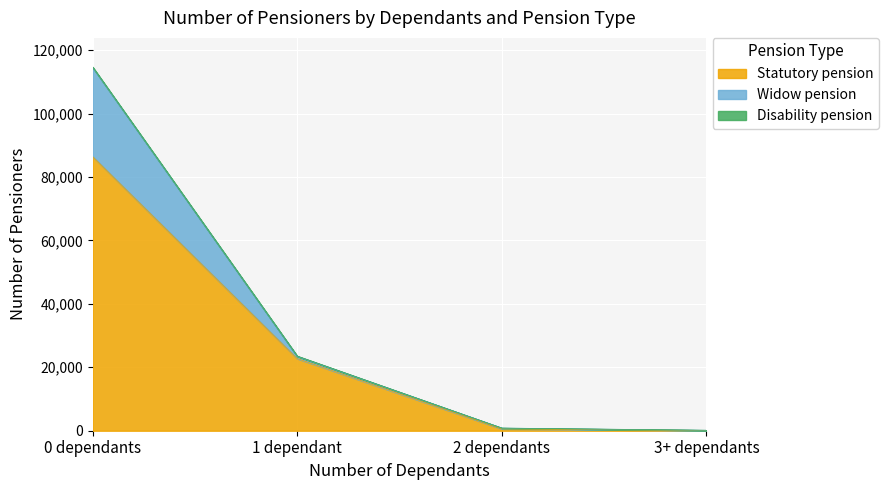

What is the maximum value for Statutory pension?

86434